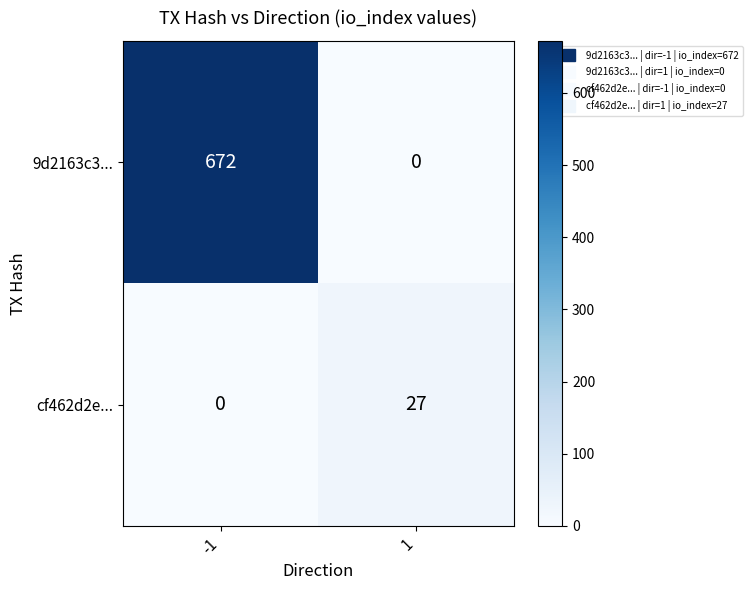

Is it true that cf462d2e... equals 27 at 1?

True